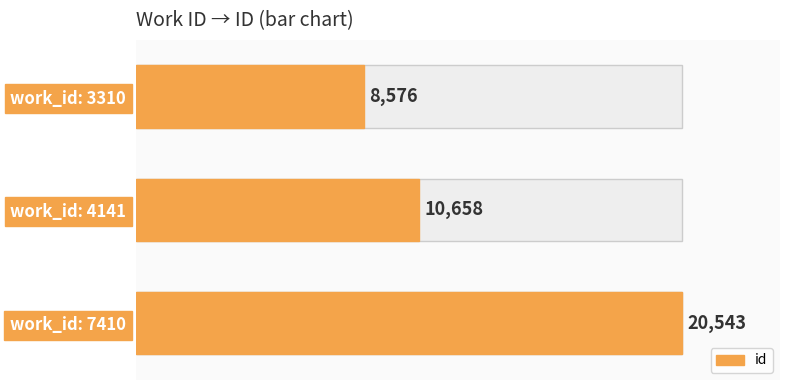

Does the chart contain stacked bars?

No